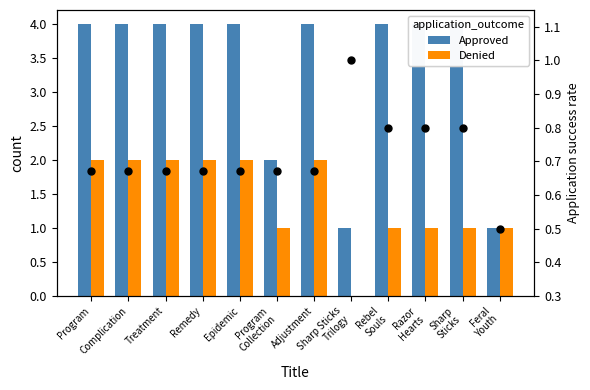

Which series has the largest total across all categories?

Approved